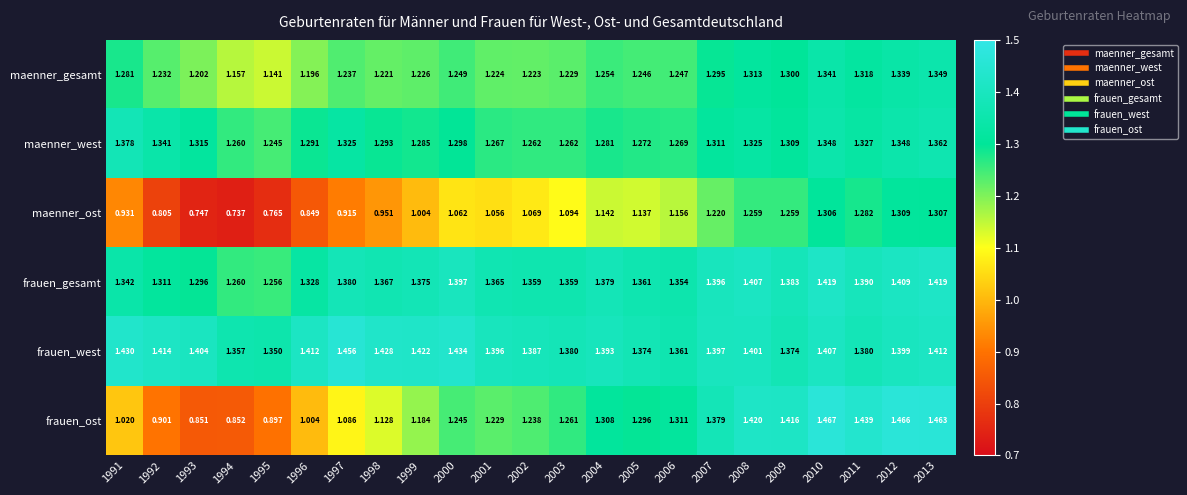

At which category is the sum across all series the highest?

2013